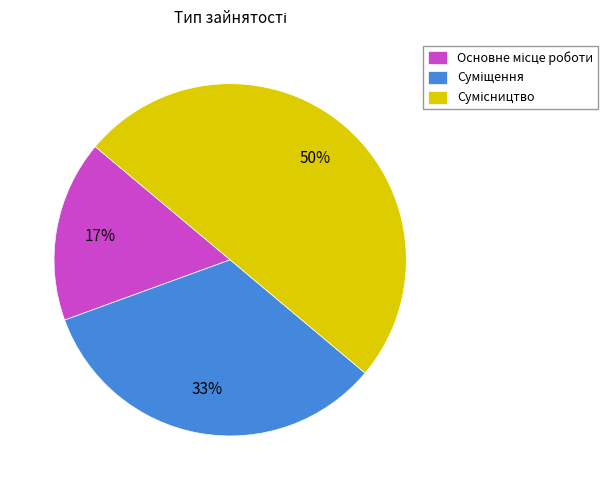

How many slices are in this pie chart?

3